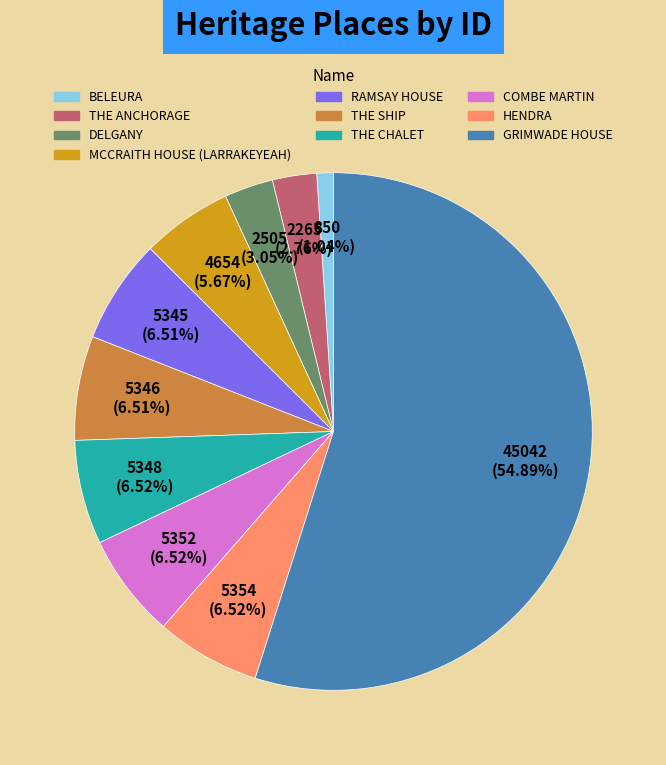

Approximately how many times larger is the value at HENDRA compared to COMBE MARTIN?

1.0